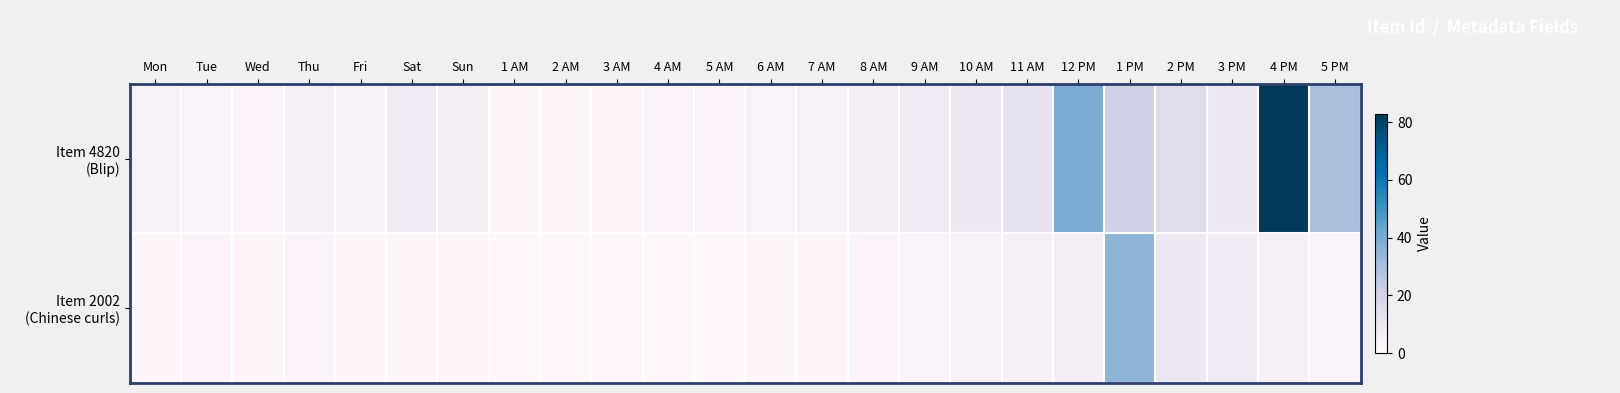

Which series changed the most between Sun and 9 AM?

Item 2002 (Chinese curls)